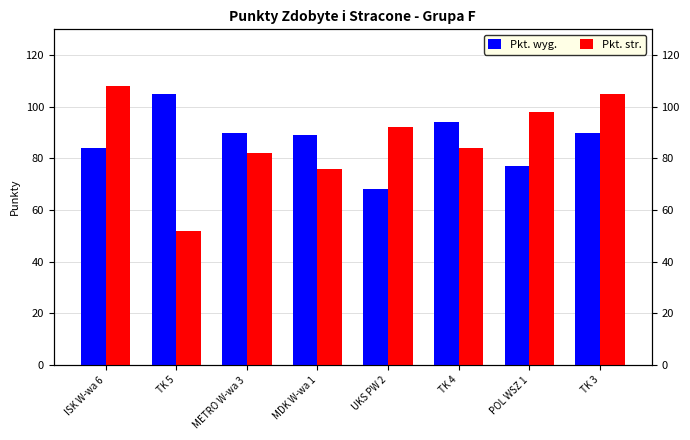

What is the difference between the Pkt. wyg. values at TK 3 and POL WSZ 1?

13